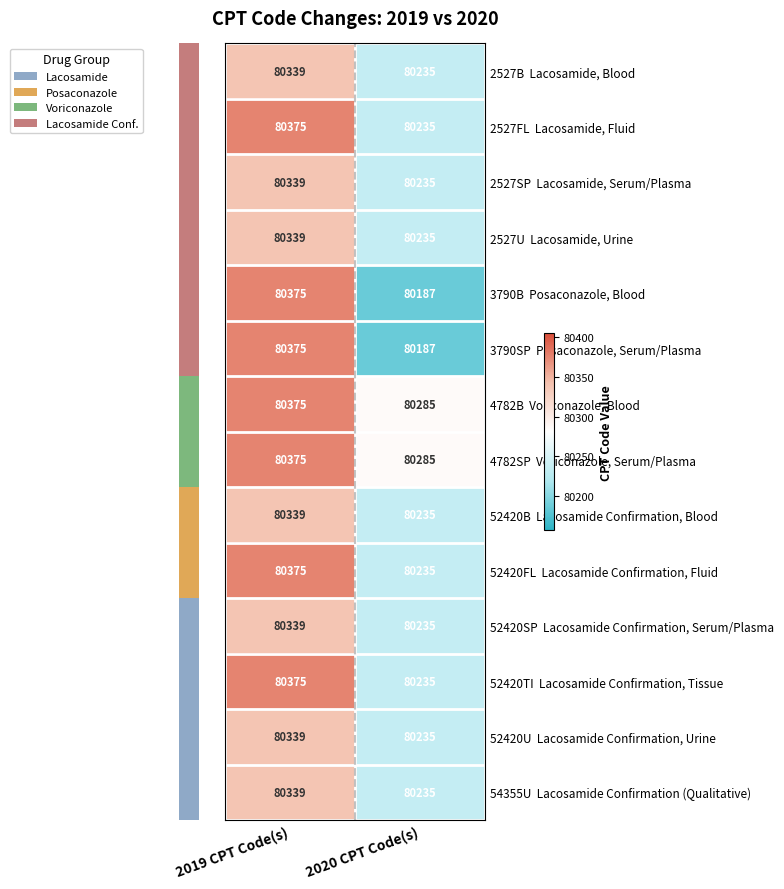

At how many categories does at least one series exceed 80190?

2